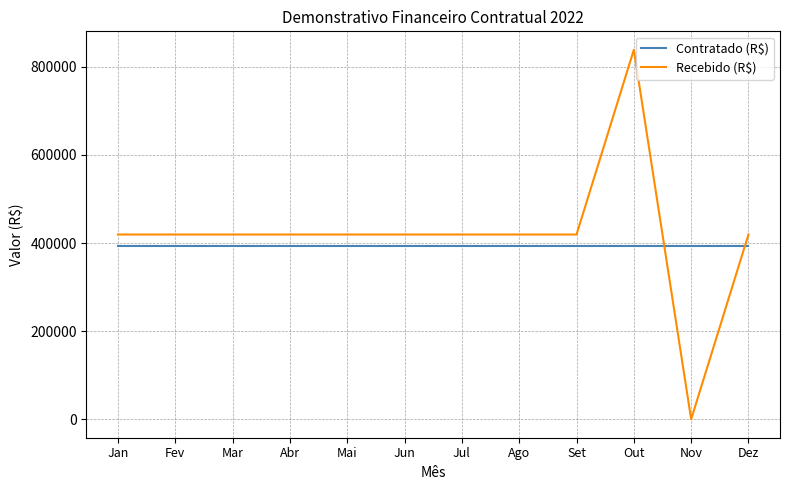

Between which two adjacent categories do Recebido (R$) and Contratado (R$) first intersect?

Out and Nov